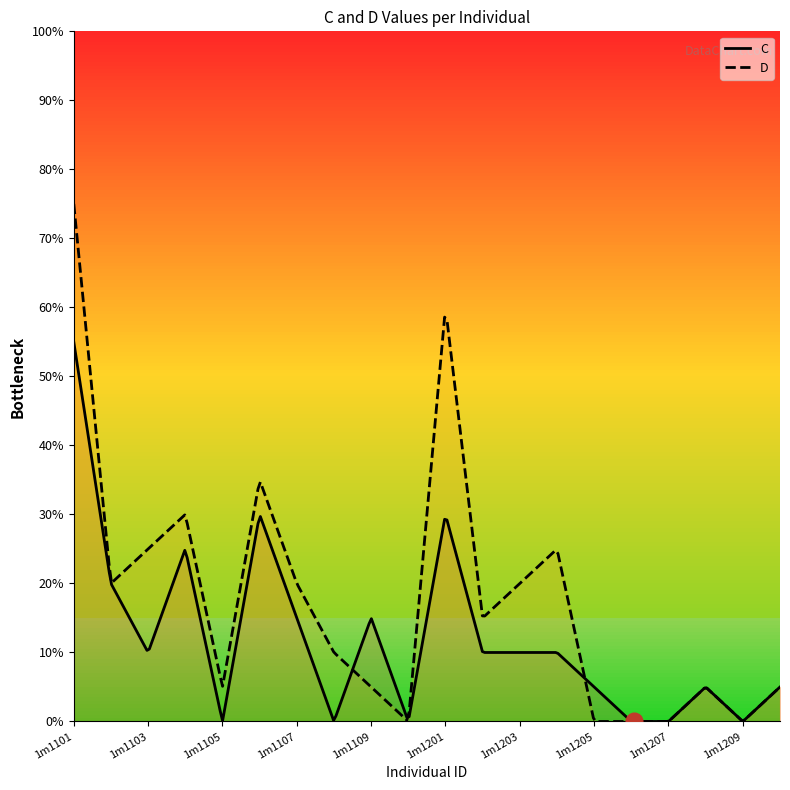

How many intersections are there between C and D?

2